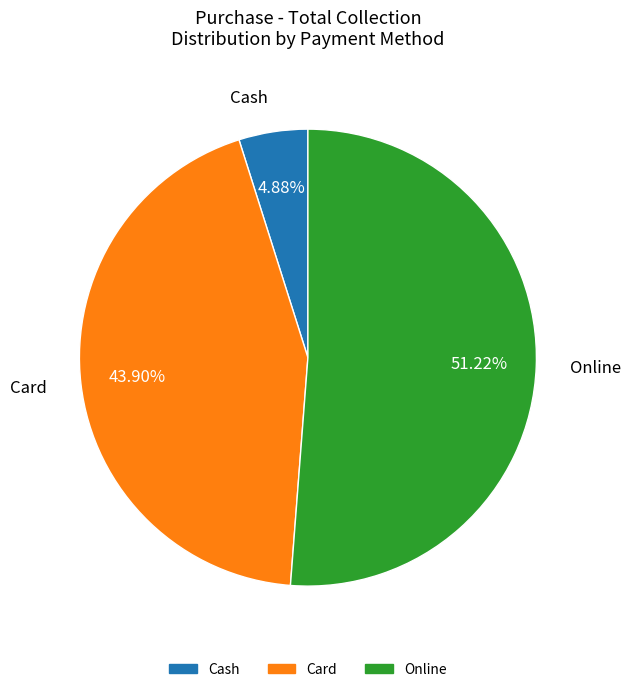

What is the largest slice in the pie chart?

Online